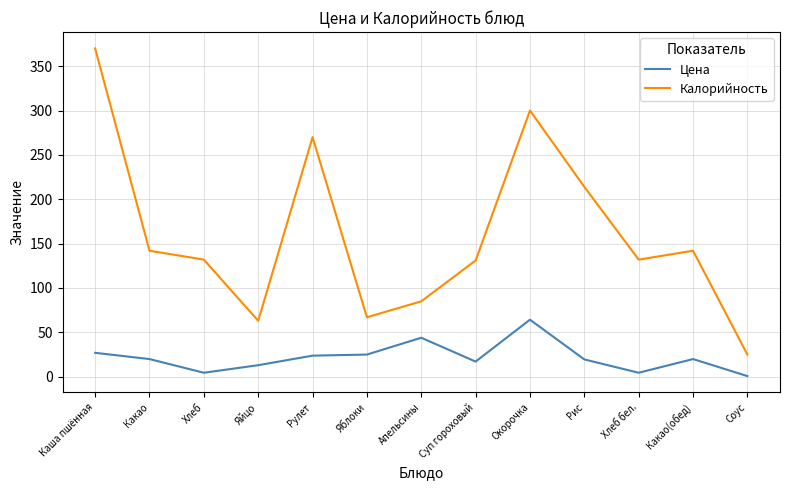

Where does the Калорийность series first go above 132?

Каша пшённая